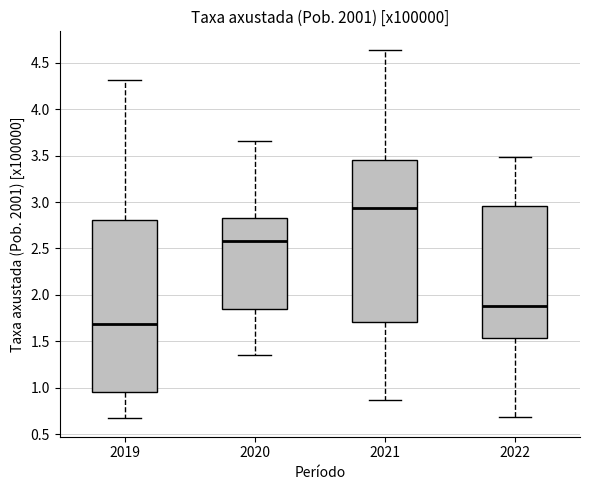

Reading left to right, read every box against the y-axis: the position of its median line, the range the box covers, and the ends of its whiskers. The values are not printed on the chart, so give them approximately, as read against the axis.

2019: median 1.70, box 0.95 to 2.80, whiskers 0.65 to 4.30
2020: median 2.60, box 1.85 to 2.85, whiskers 1.35 to 3.65
2021: median 2.95, box 1.70 to 3.45, whiskers 0.85 to 4.65
2022: median 1.90, box 1.55 to 2.95, whiskers 0.70 to 3.50